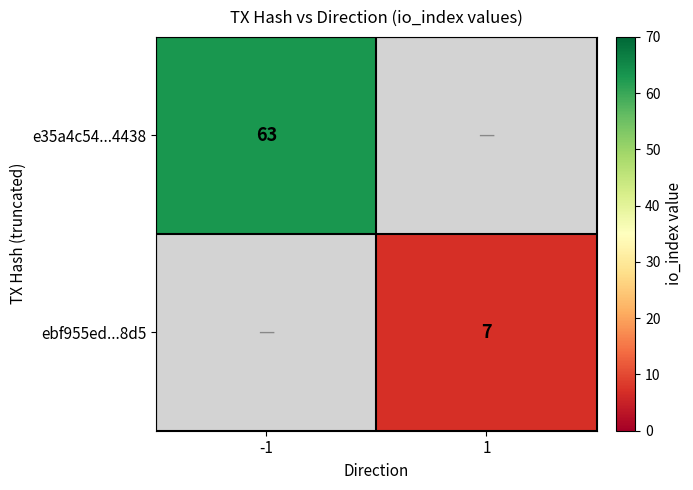

What is the greatest value displayed?

63.0